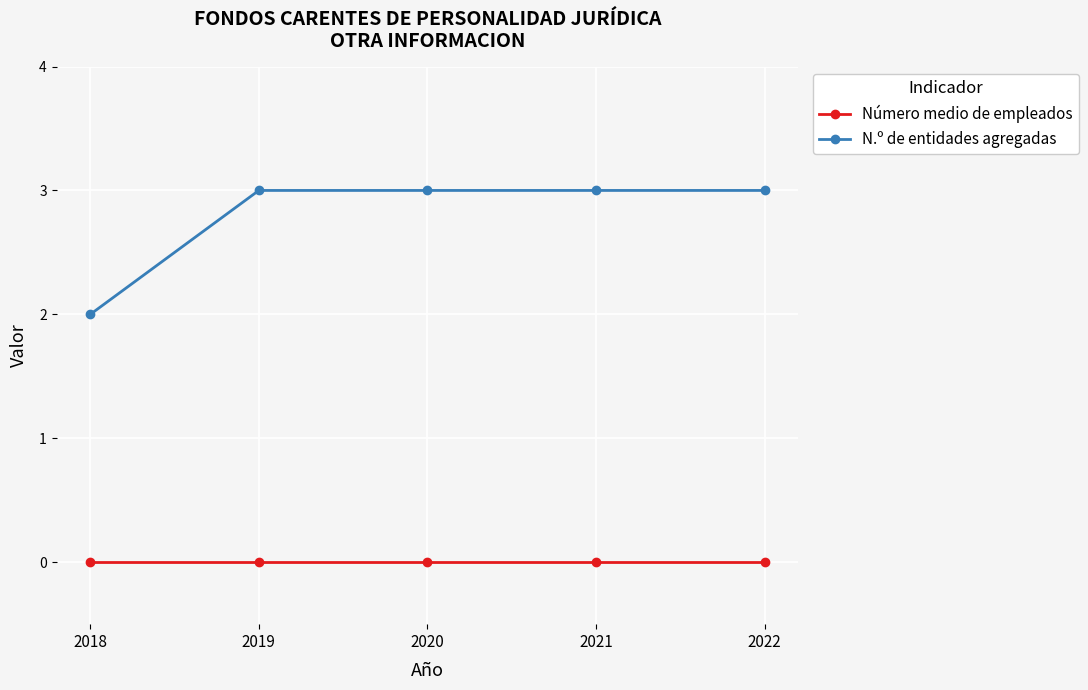

What is the greatest value displayed?

3